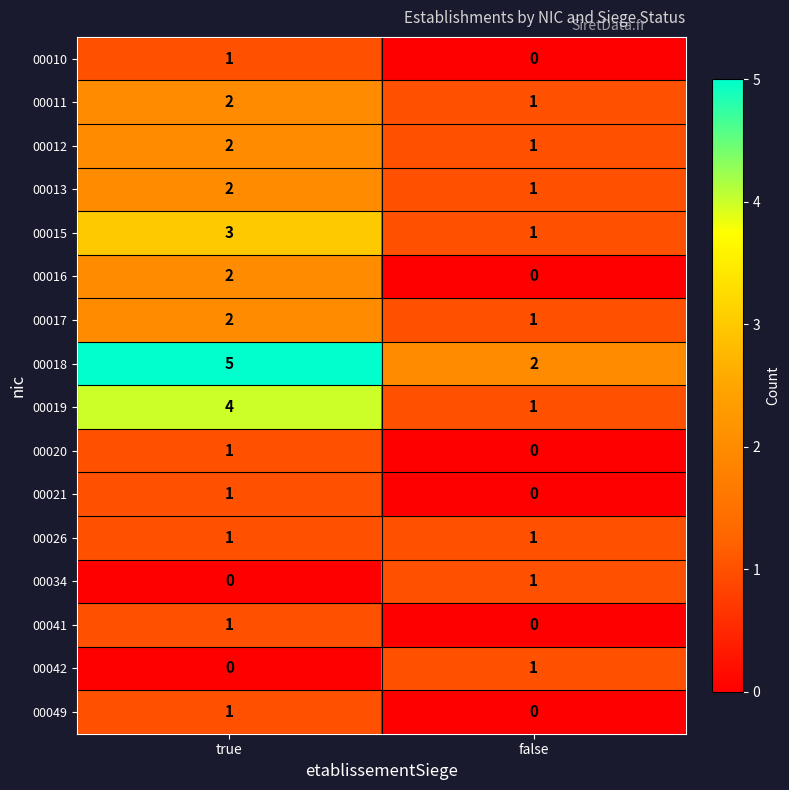

At how many categories does at least one series exceed 4?

1